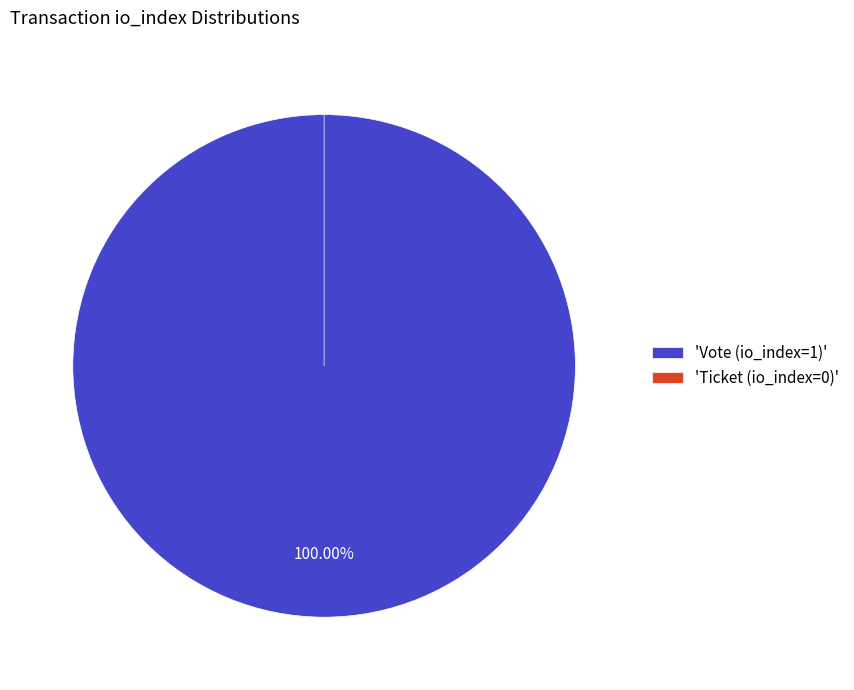

What is the change in value from Vote (io_index=1) to Ticket (io_index=0)?

-1